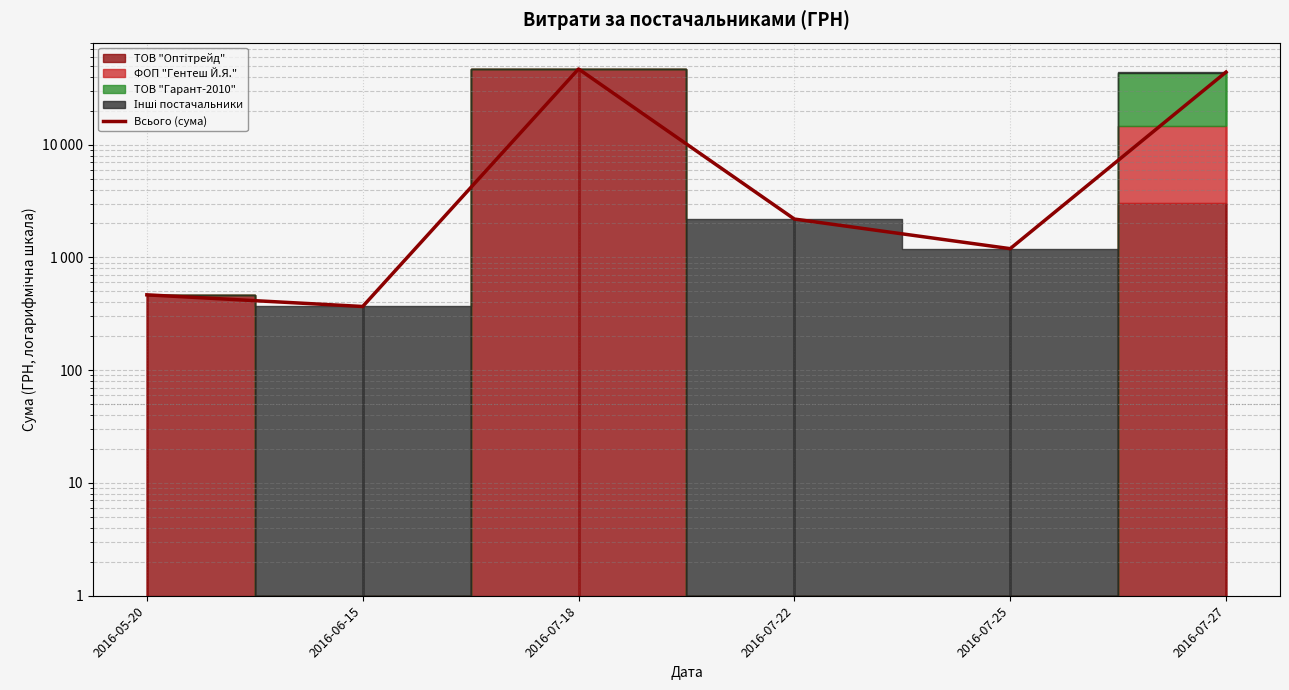

How many interior local peaks (higher than both neighbors) does the data have?

1